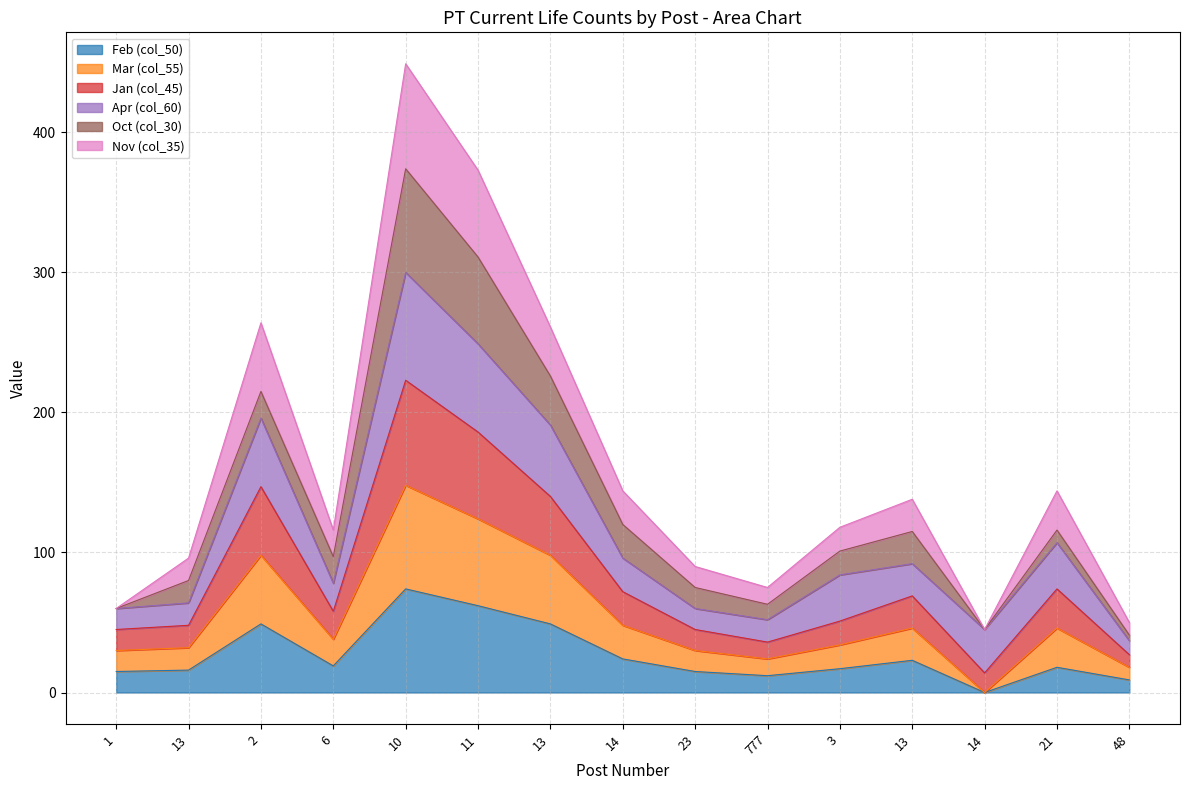

Where is the first local minimum for Jan (col_45)?

6